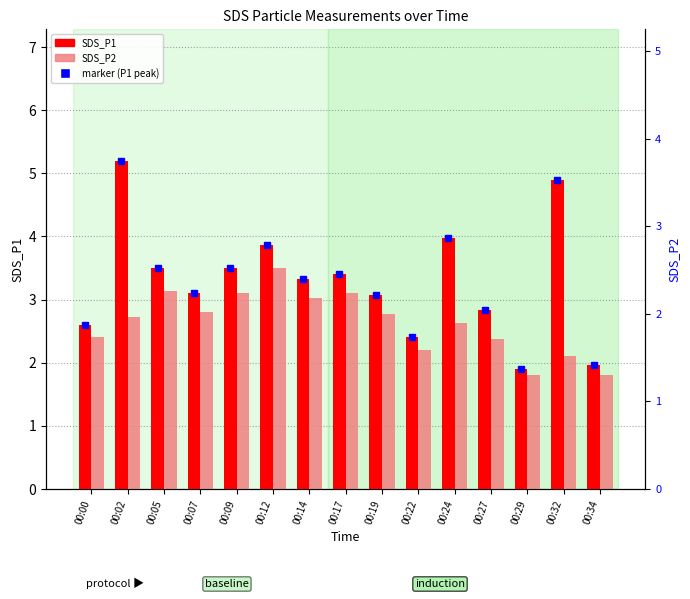

Is it true that SDS_P2 equals 3.0 at 00:14?

True